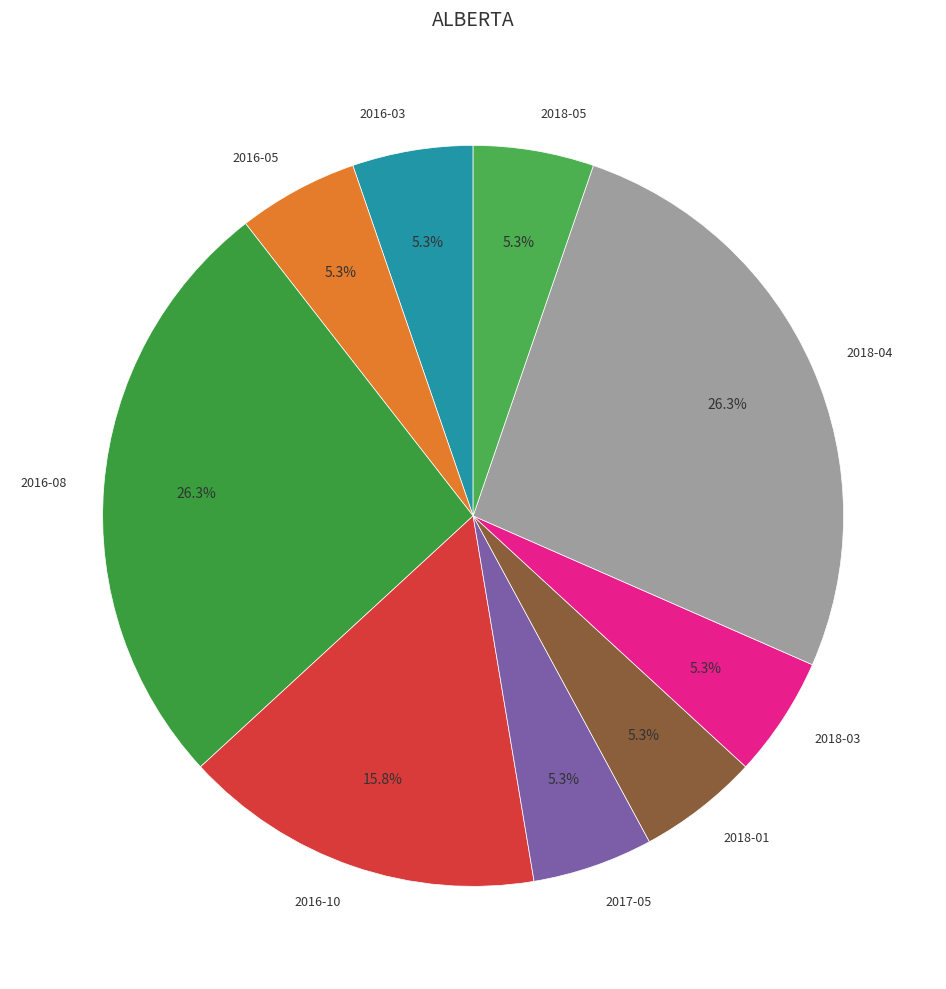

Which has a higher value, 2018-04 or 2018-01?

2018-04